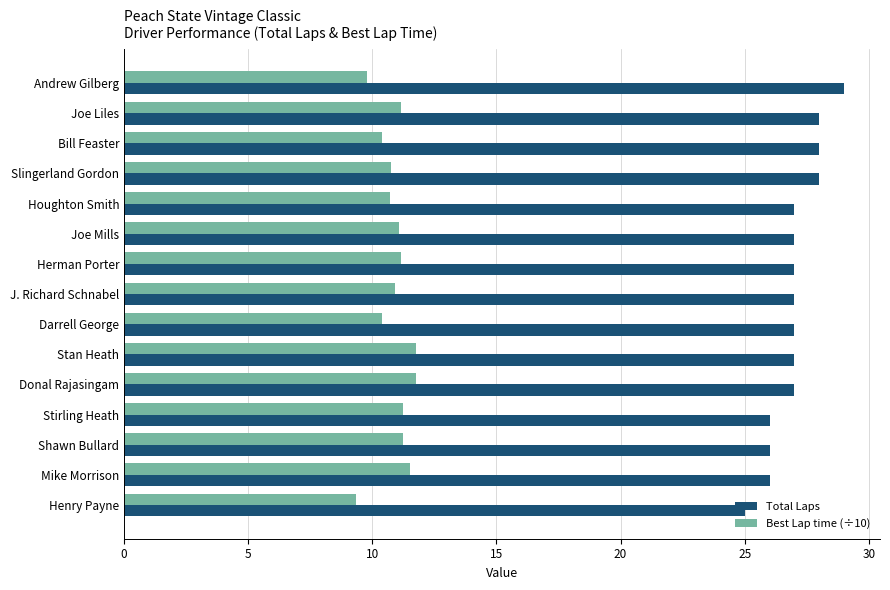

Is the value of Best Lap time (÷10) at Herman Porter greater than the value of Total Laps at J. Richard Schnabel?

No